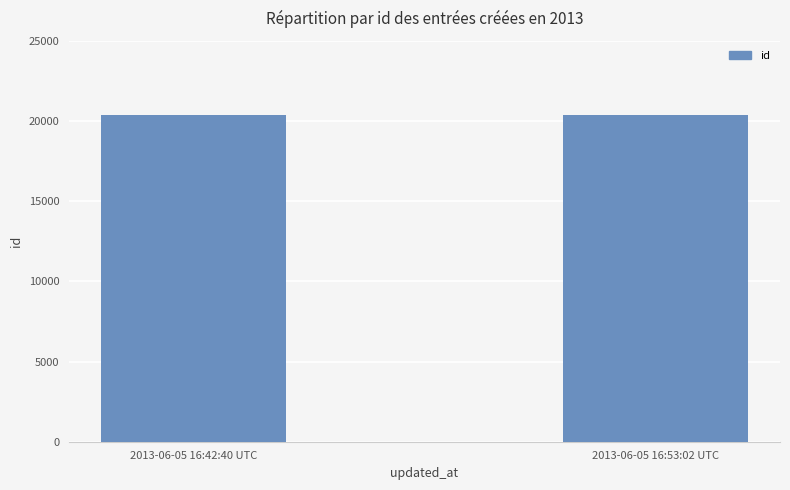

What is the label of the 1st bar from the left?

2013-06-05 16:42:40 UTC